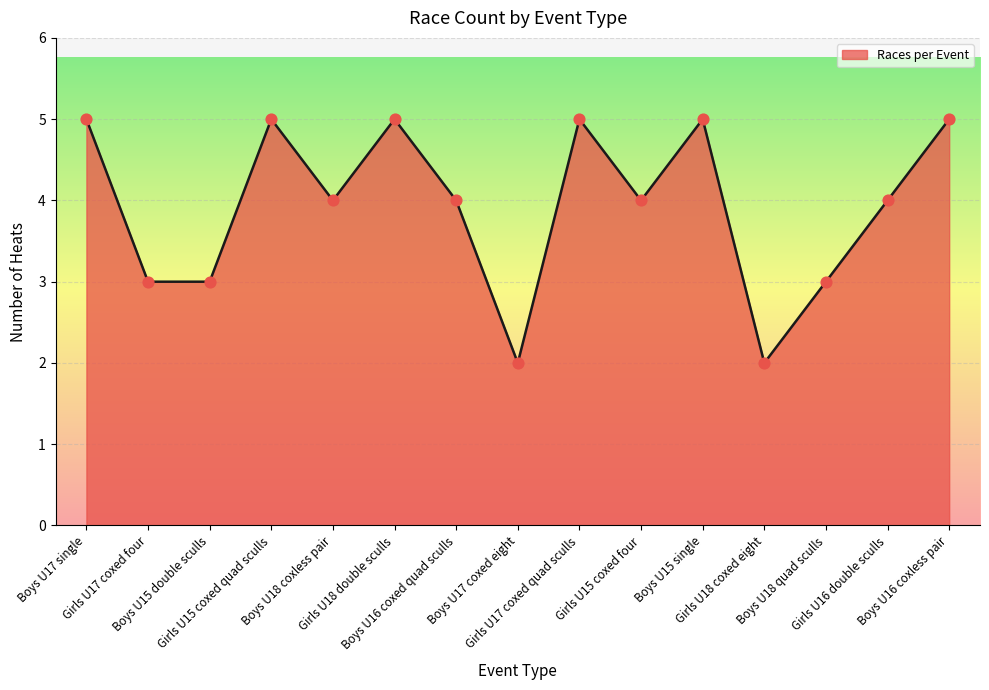

Which has a higher value, Boys U15 single or Girls U17 coxed four?

Boys U15 single